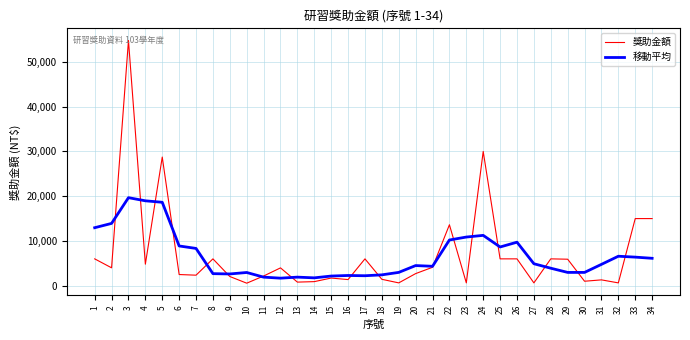

What are all the series names shown in the legend?

獎助金額, 移動平均